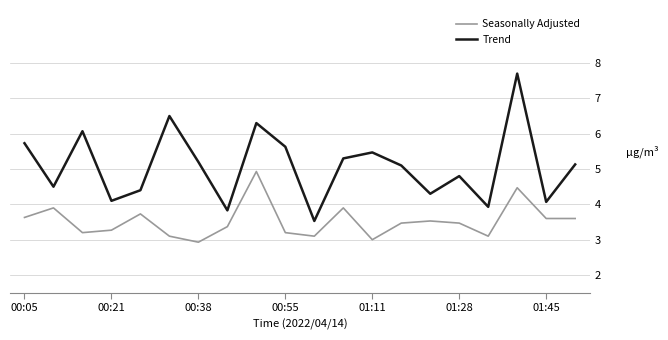

At how many categories does at least one series exceed 4?

17